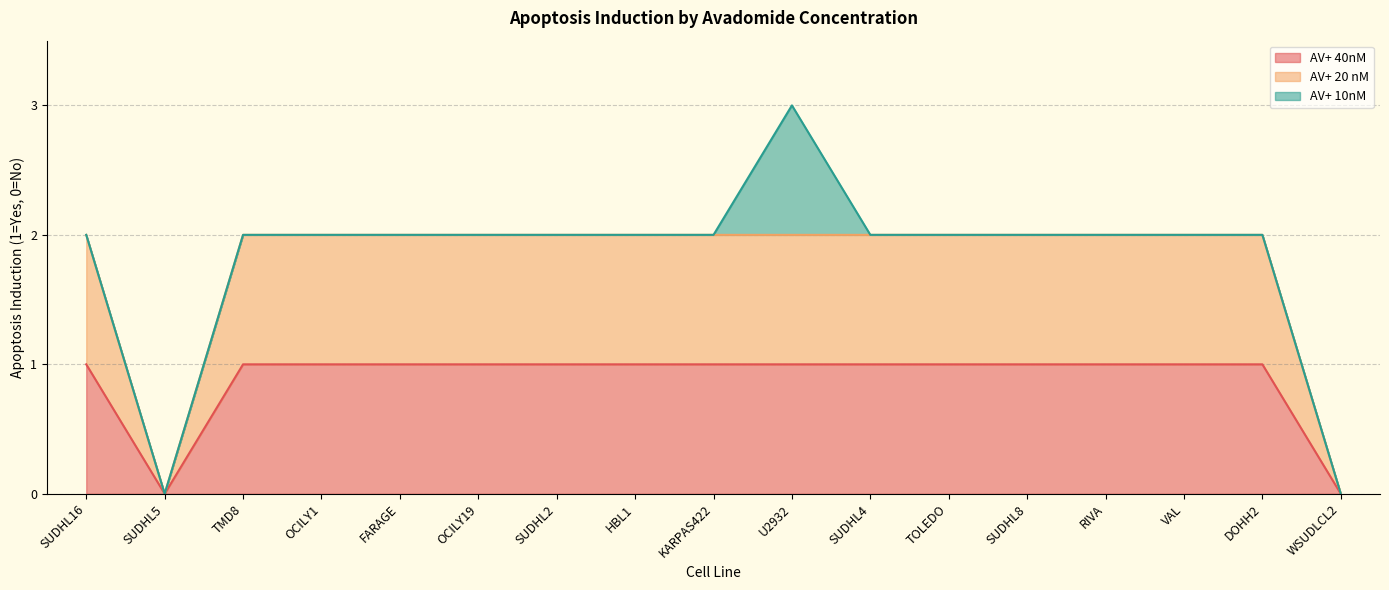

Which series changed the most between HBL1 and SUDHL8?

AV+ 40nM